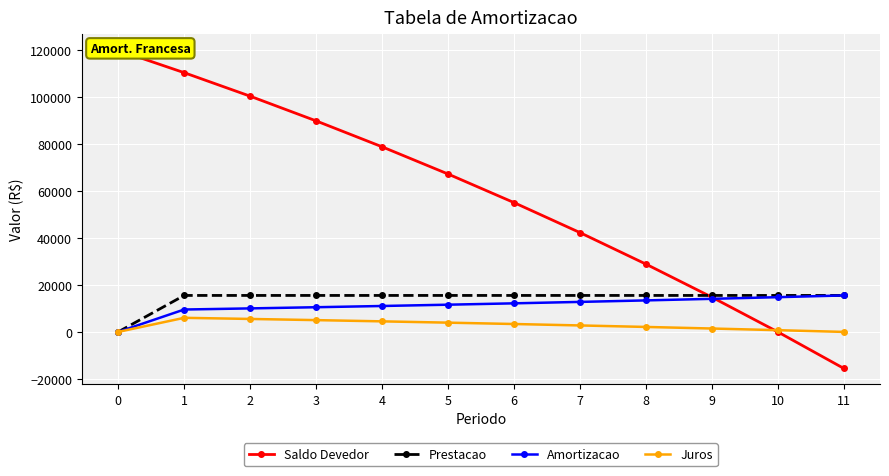

True or false: Amortizacao and Prestacao intersect in this chart.

False